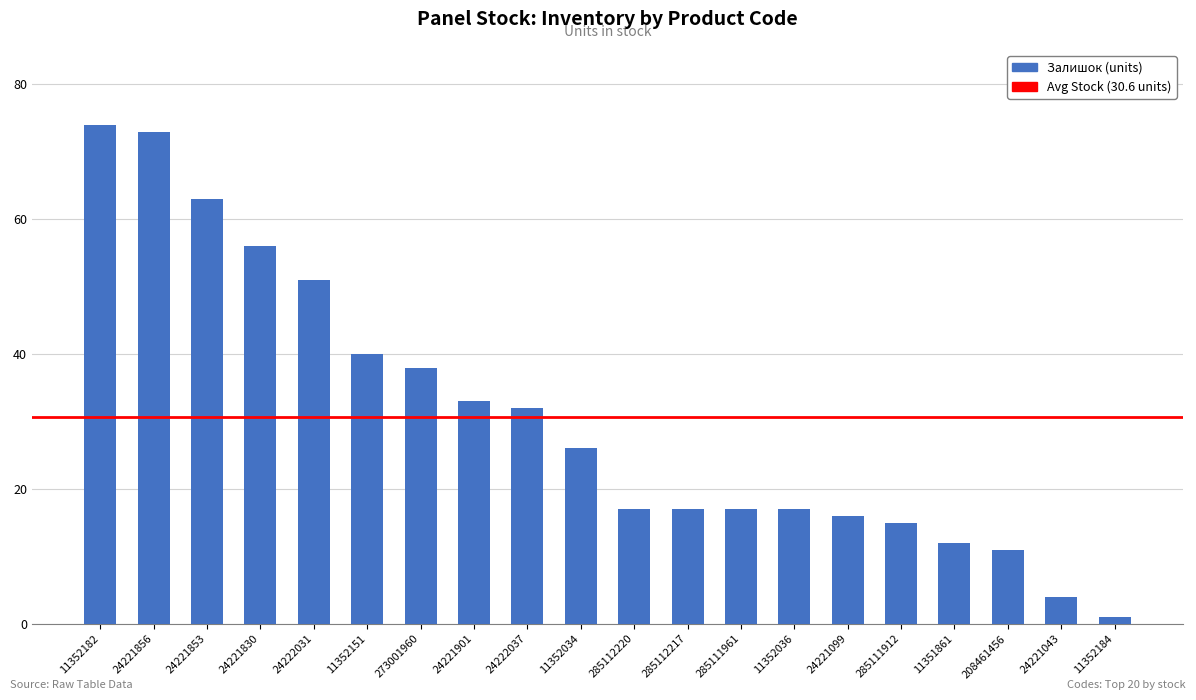

Between 11352182 and 273001960, which is larger?

11352182